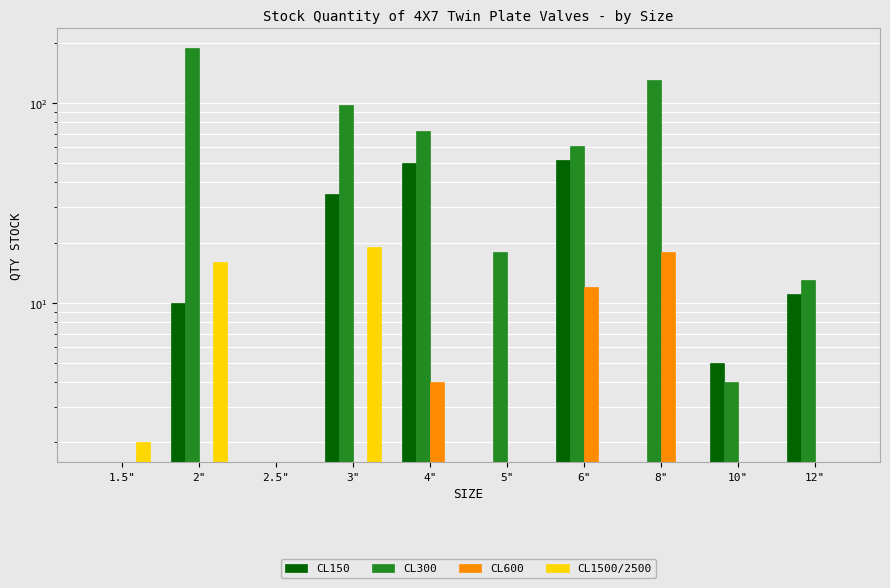

Rank the series at 5" from lowest to highest value.

CL150, CL600, CL1500/2500, CL300